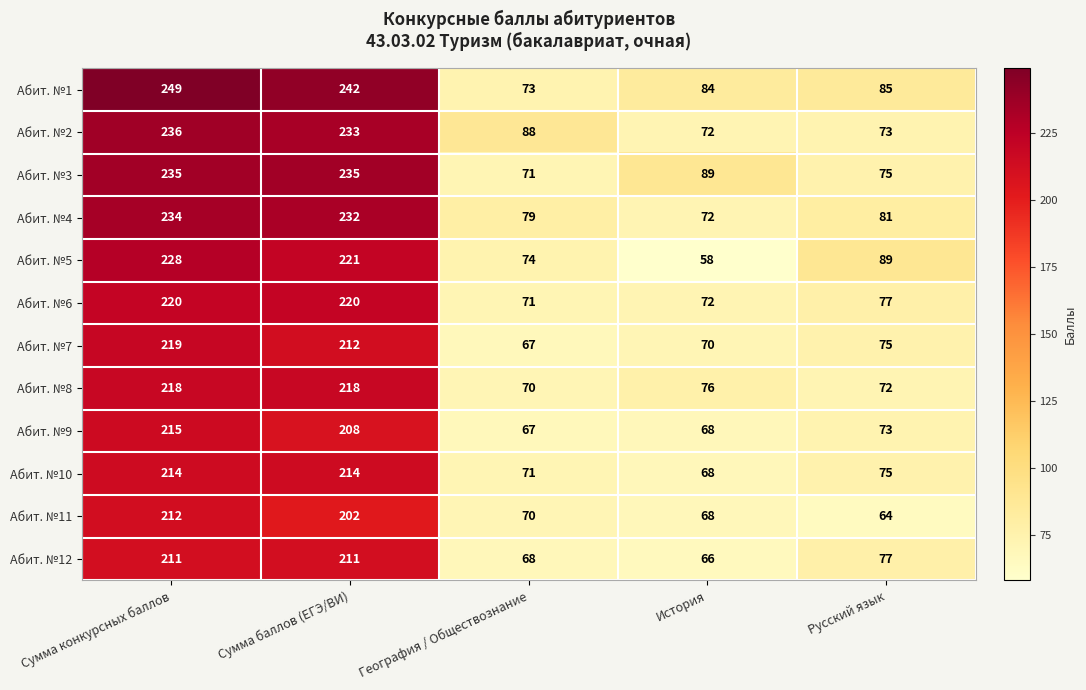

What is the smallest value displayed?

58